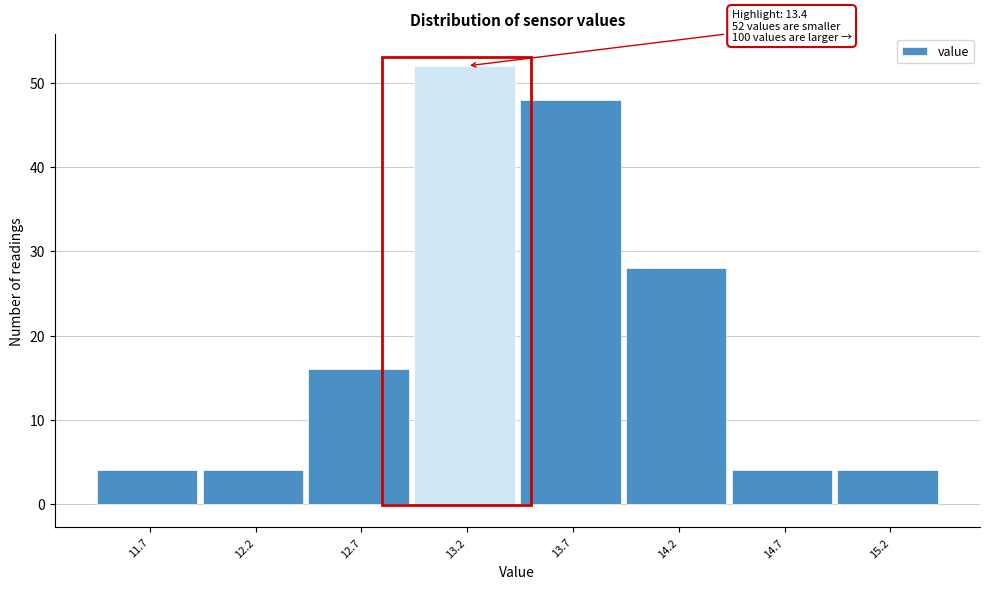

Reading left to right, transcribe all the data shown in this chart.

11.7=4	12.2=4	12.7=16	13.2=52	13.7=48	14.2=28	14.7=4	15.2=4